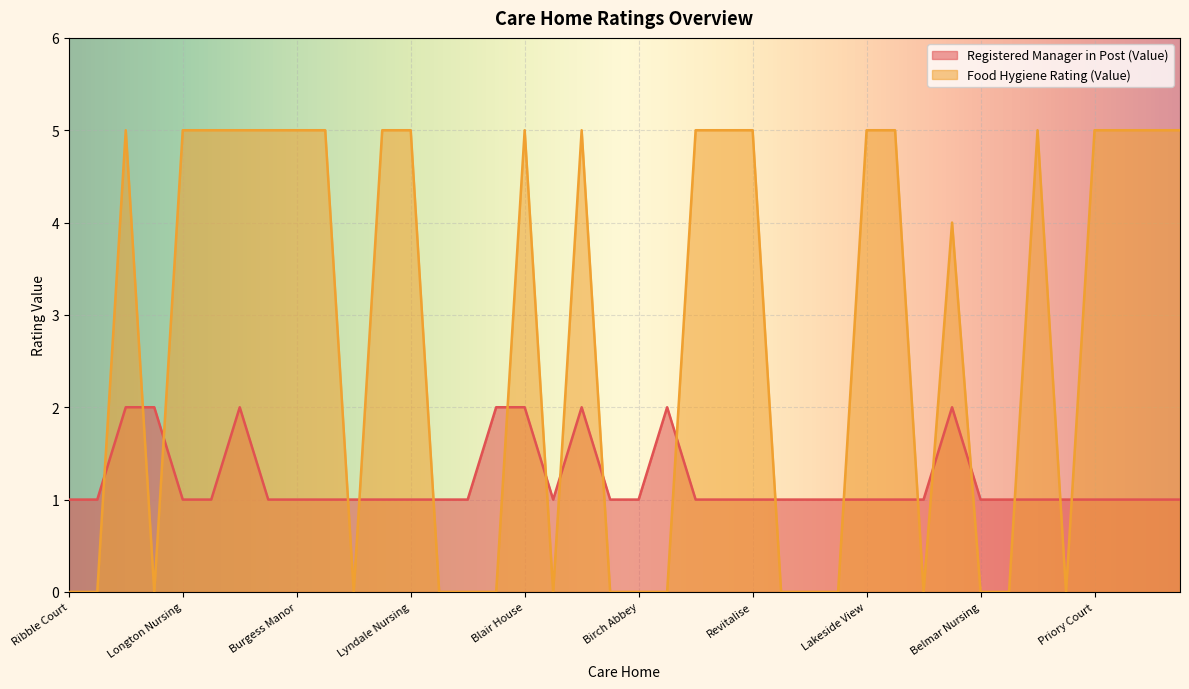

What are all the series names shown in the legend?

Registered Manager in Post (Value), Food Hygiene Rating (Value)